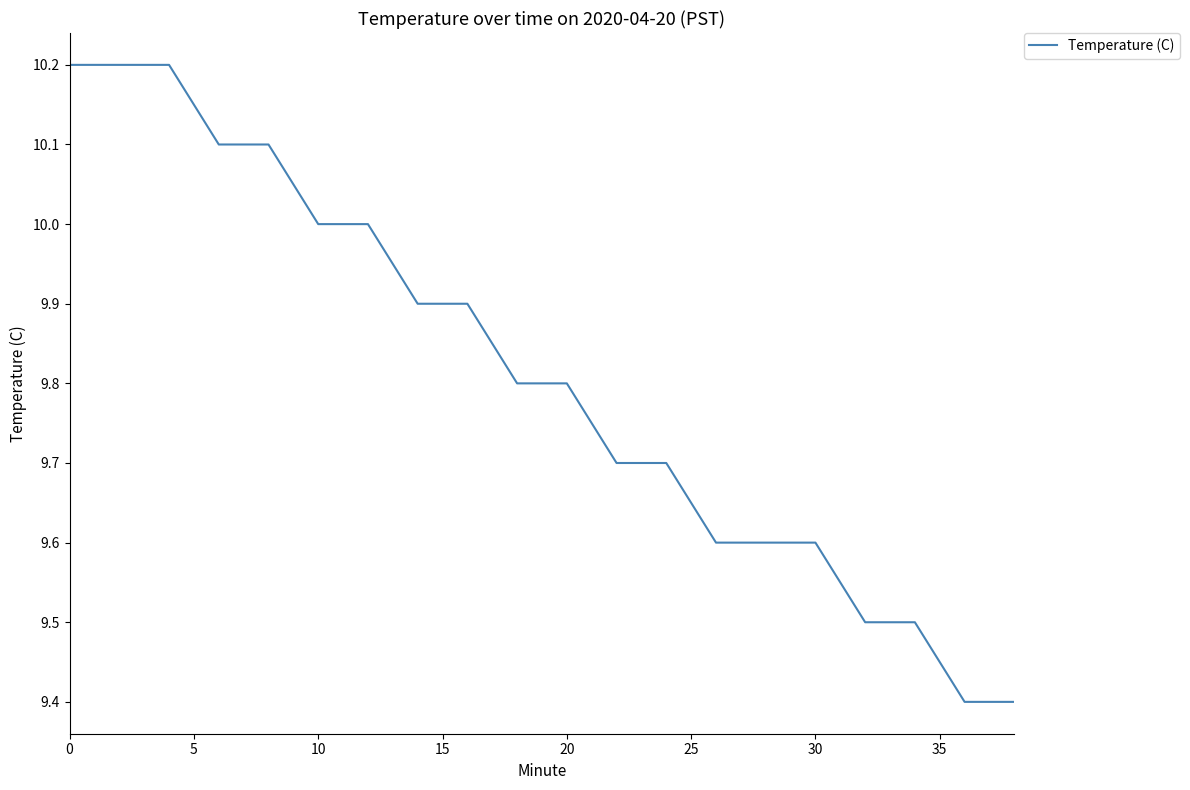

What is the greatest value displayed?

10.2